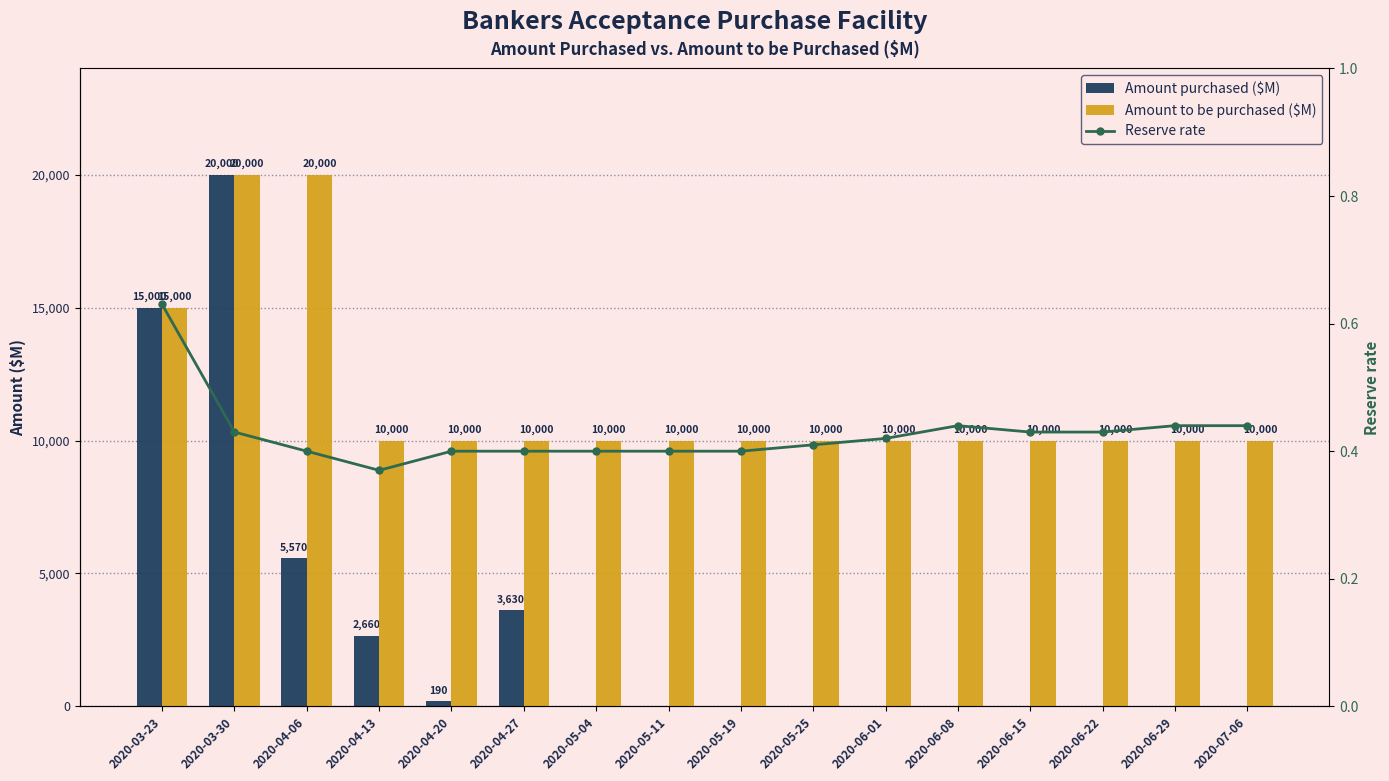

Count the number of categories in the chart.

16